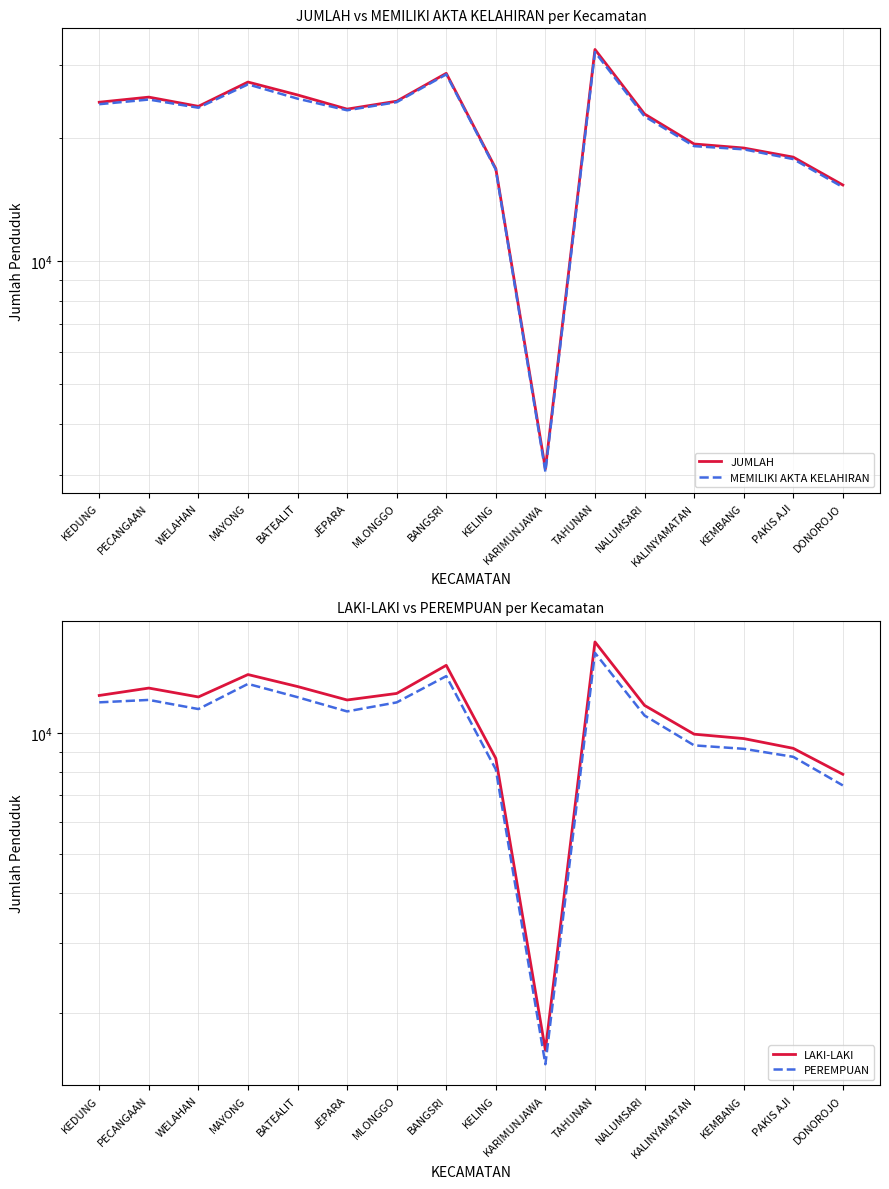

Is this an area chart (filled region under the line)?

No